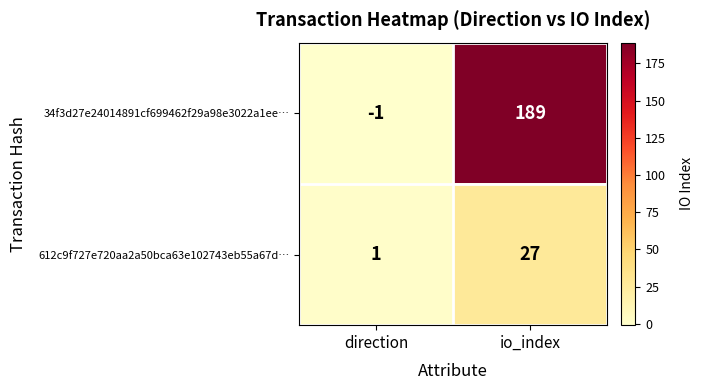

Read the 34f3d27e24014891cf699462f29a98e3022a1ee… value at io_index, to the nearest 10.

190